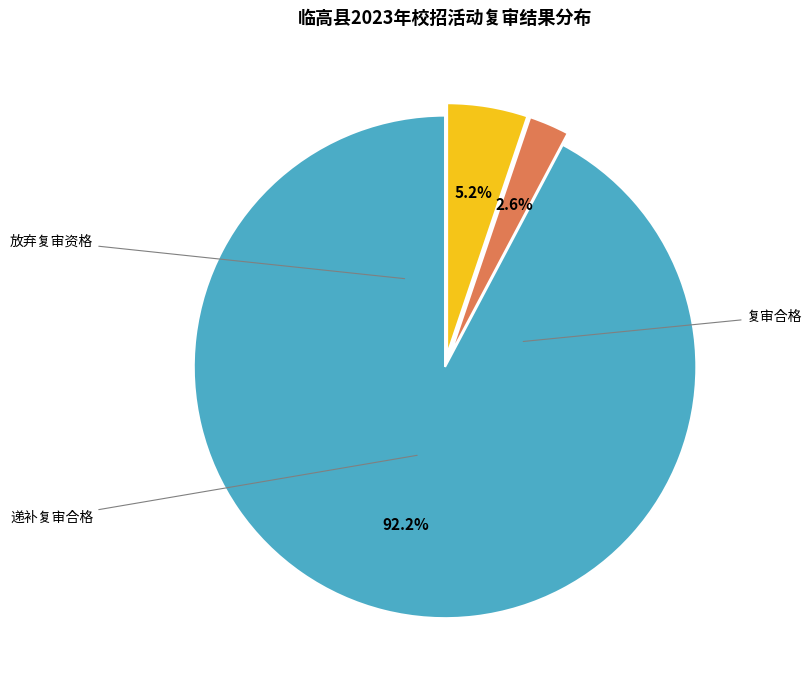

Is there any slice that represents more than half of the pie?

Yes